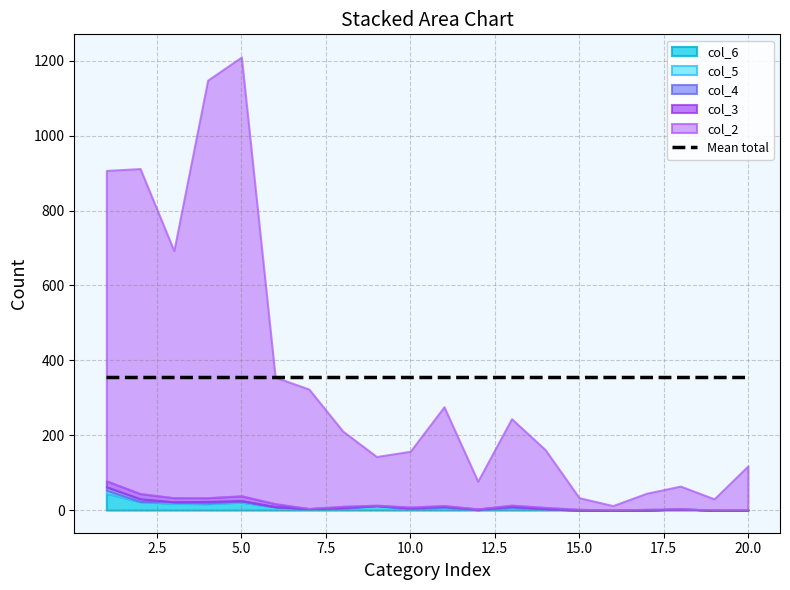

Which series has the largest total across all categories?

col_2